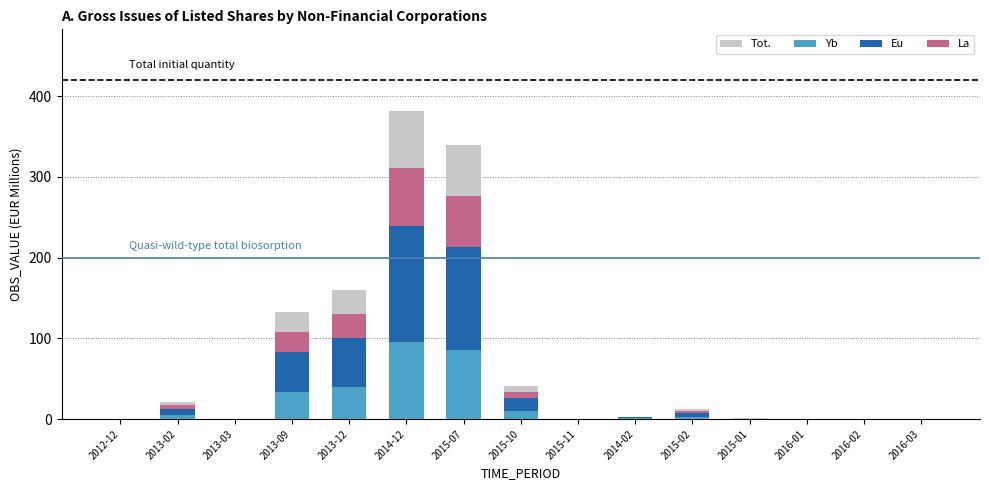

At which label does Eu first exceed 1?

2013-02